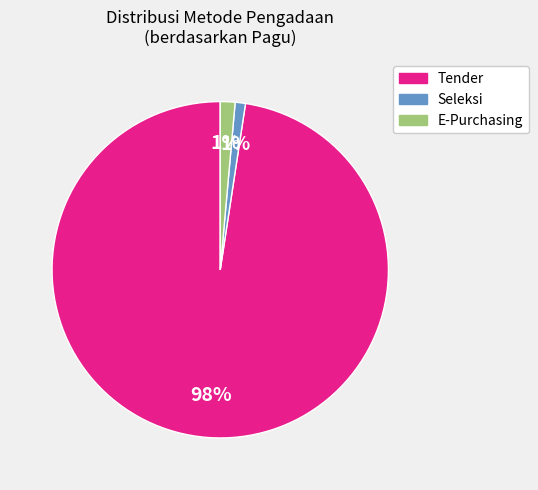

What is the largest slice in the pie chart?

Tender